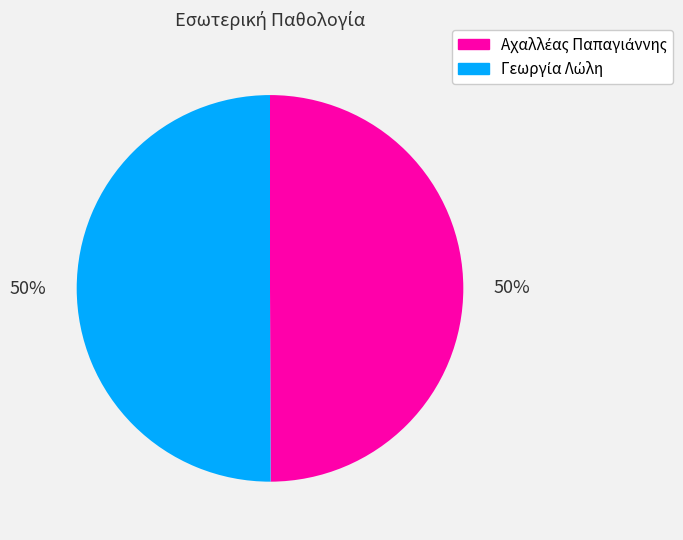

To the nearest percent, what is the average slice percentage?

50%